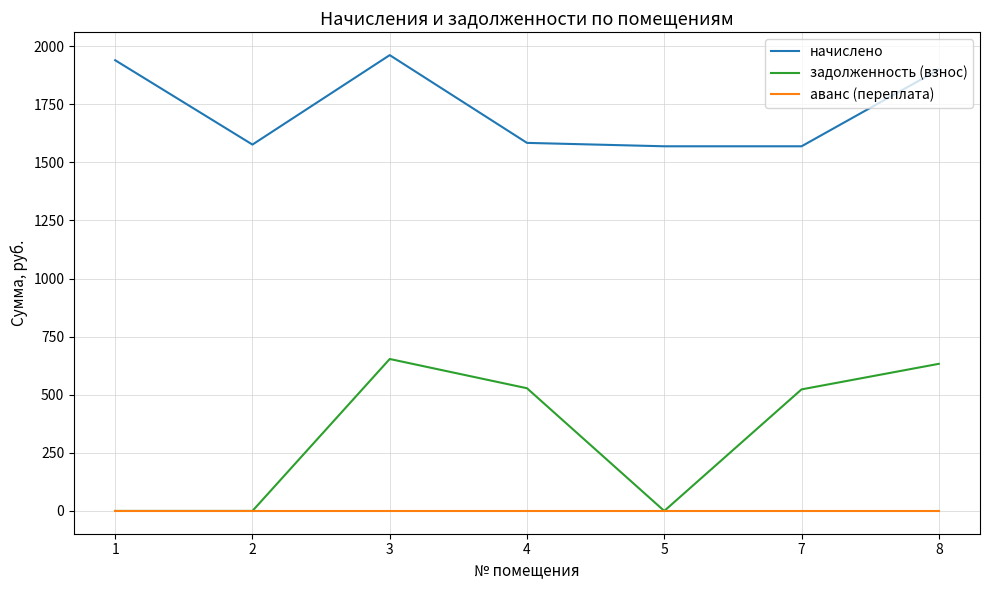

Does the chart display data point markers on the line(s)?

No